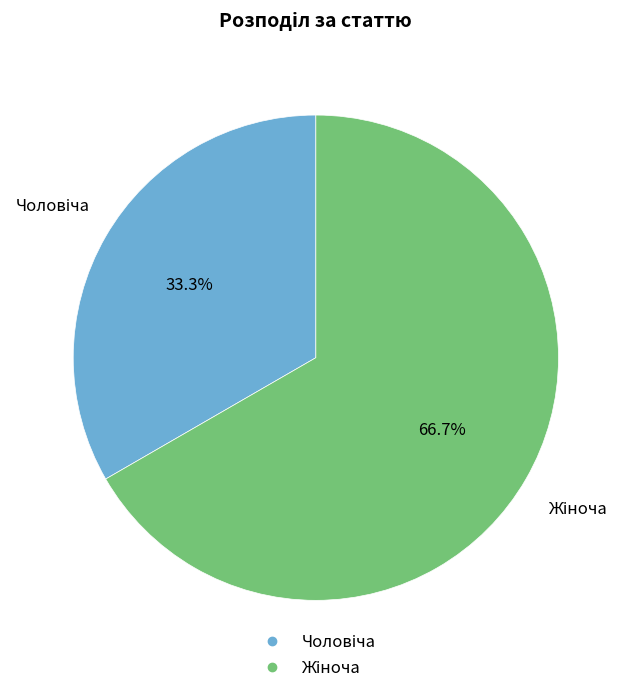

Is there a majority slice in this chart?

Yes